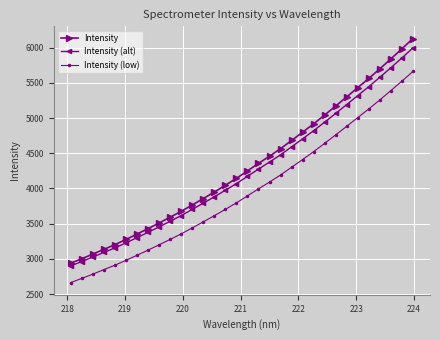

Count the number of categories in the chart.

32